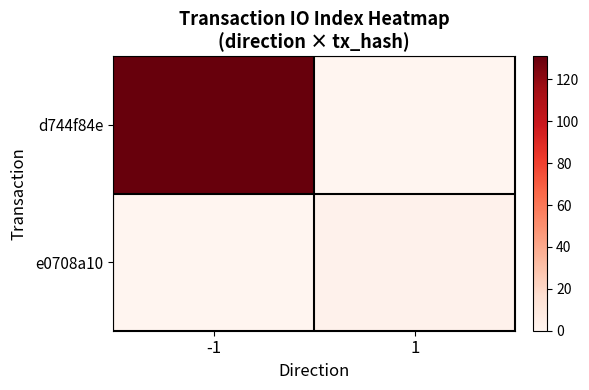

Which has a higher value, 1 or -1?

-1